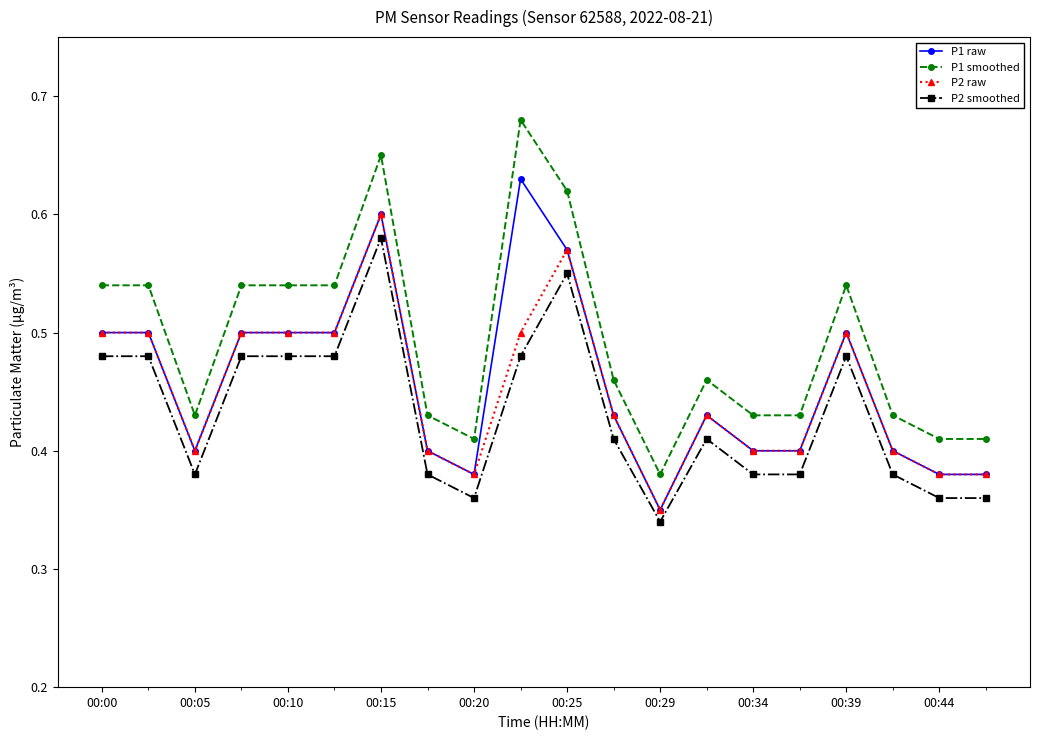

How many lines are shown in the chart?

4